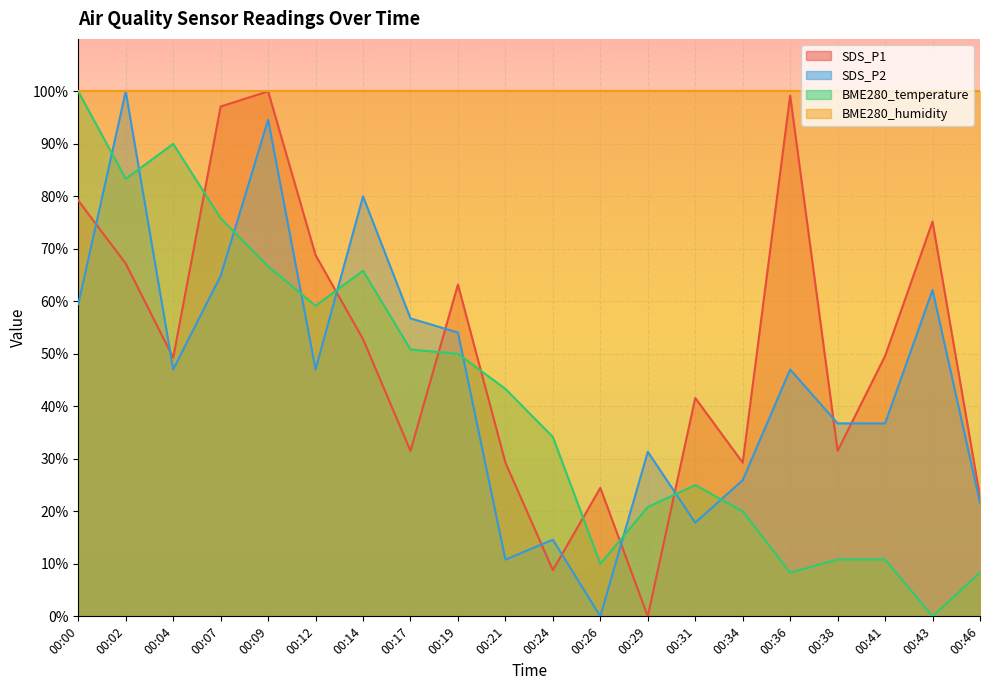

Which label corresponds to the smallest value in the chart?

00:29